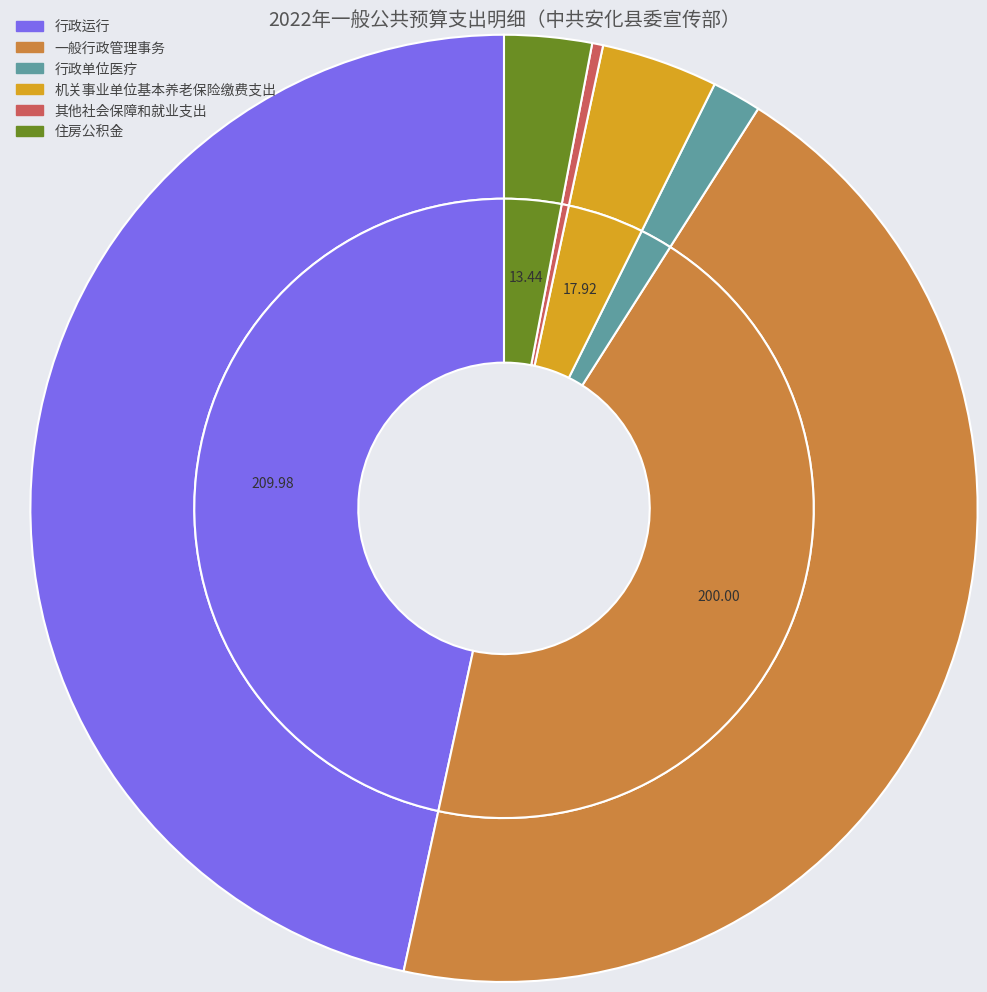

The 住房公积金 slice represents 17% of the pie. True or false?

False